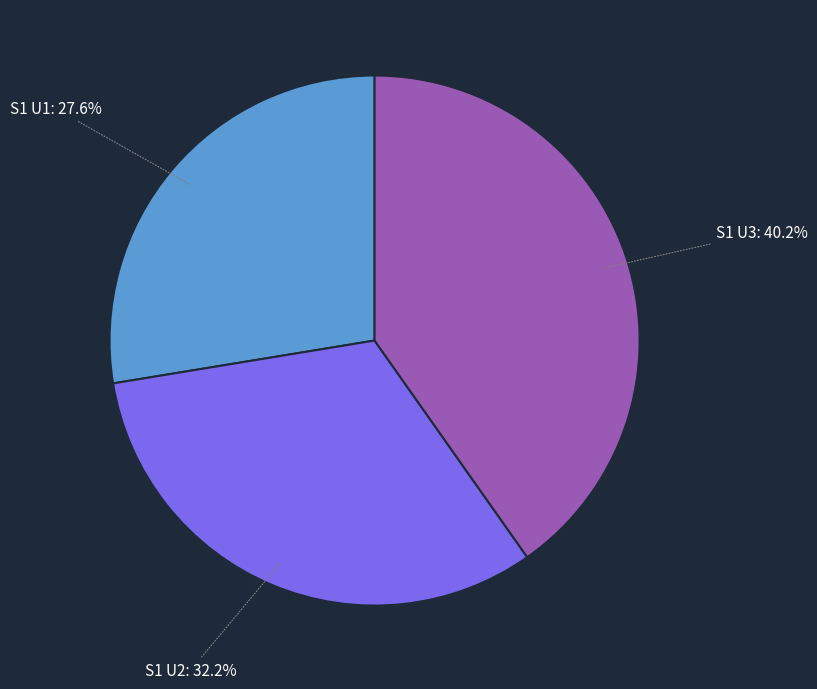

To the nearest percent, what portion does S1 U2 represent?

32%